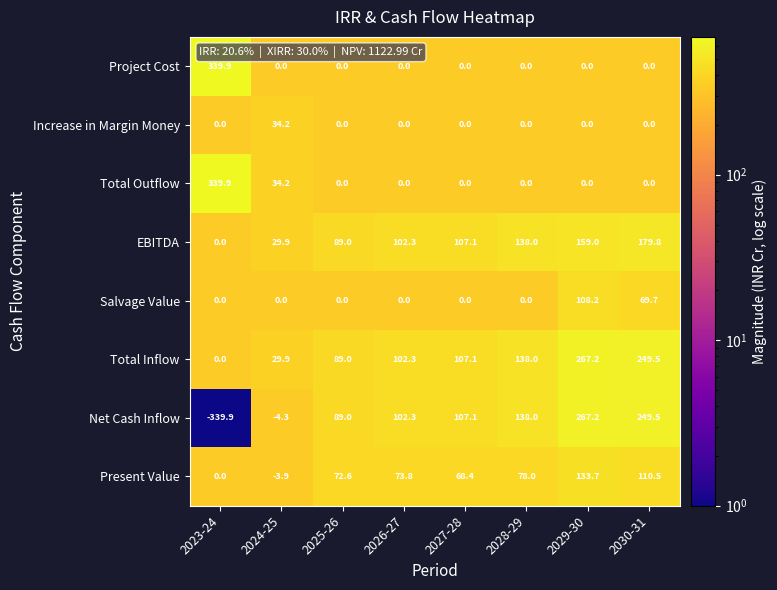

What is the sum of all Salvage Value values?

177.9